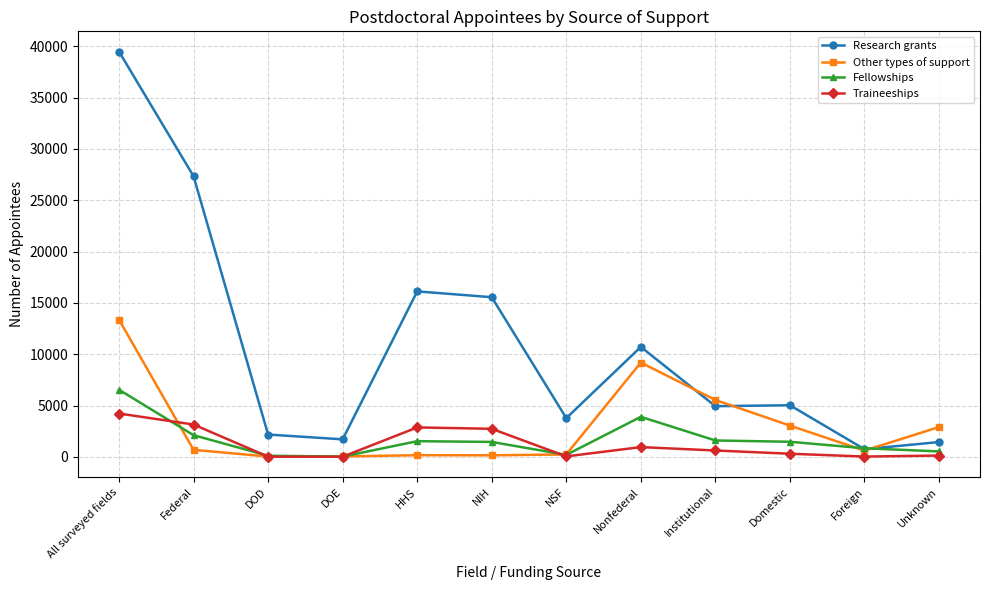

Count the number of categories in the chart.

12